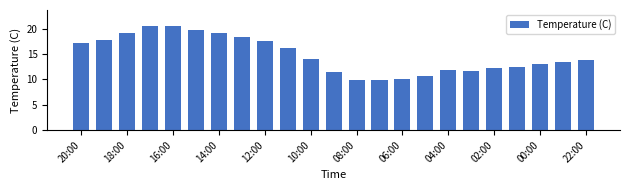

Are the bars horizontal?

No